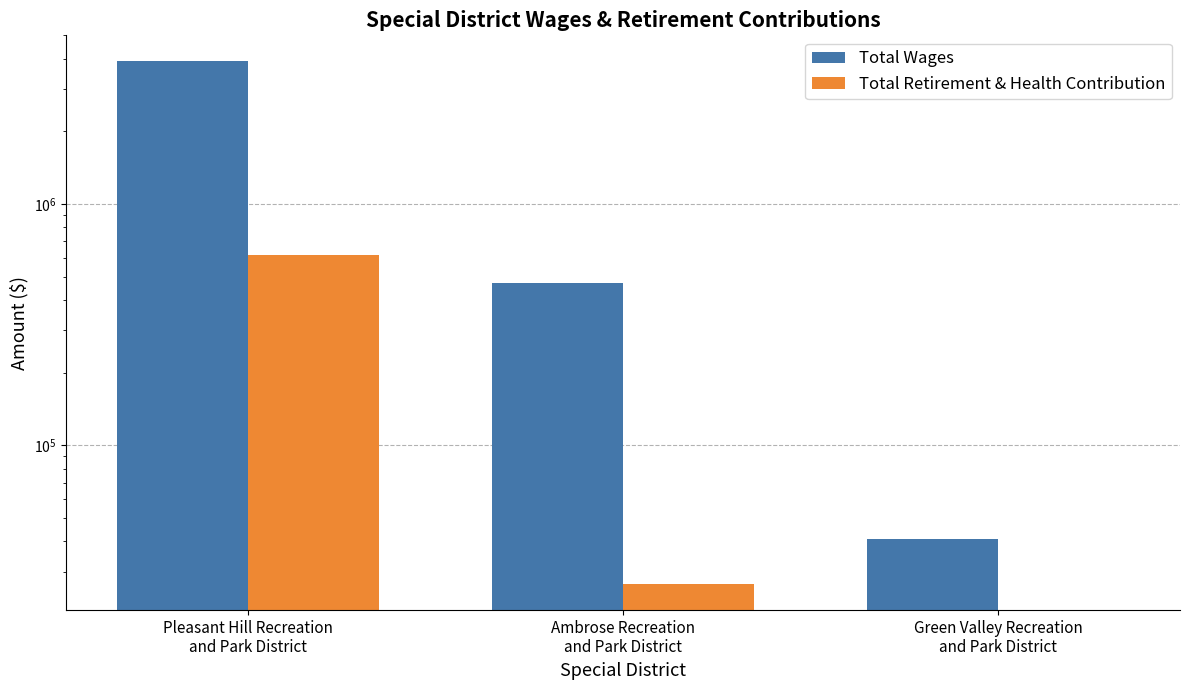

Reading left to right, transcribe all the data shown in this chart.

Total Wages: 3900504	469177	40866
Total Retirement & Health Contribution: 617770	26639	0